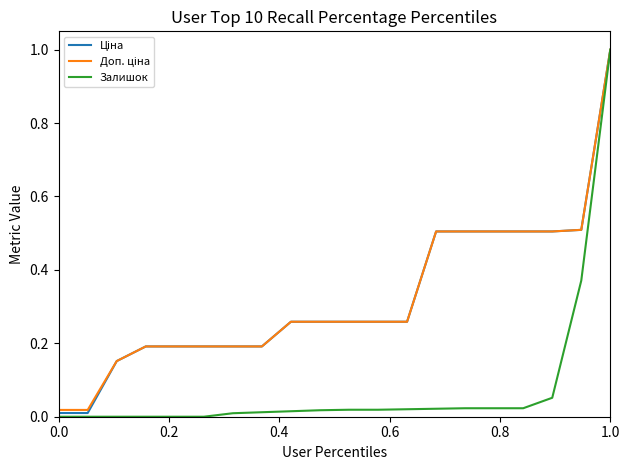

Which series has the widest spread of values?

Залишок